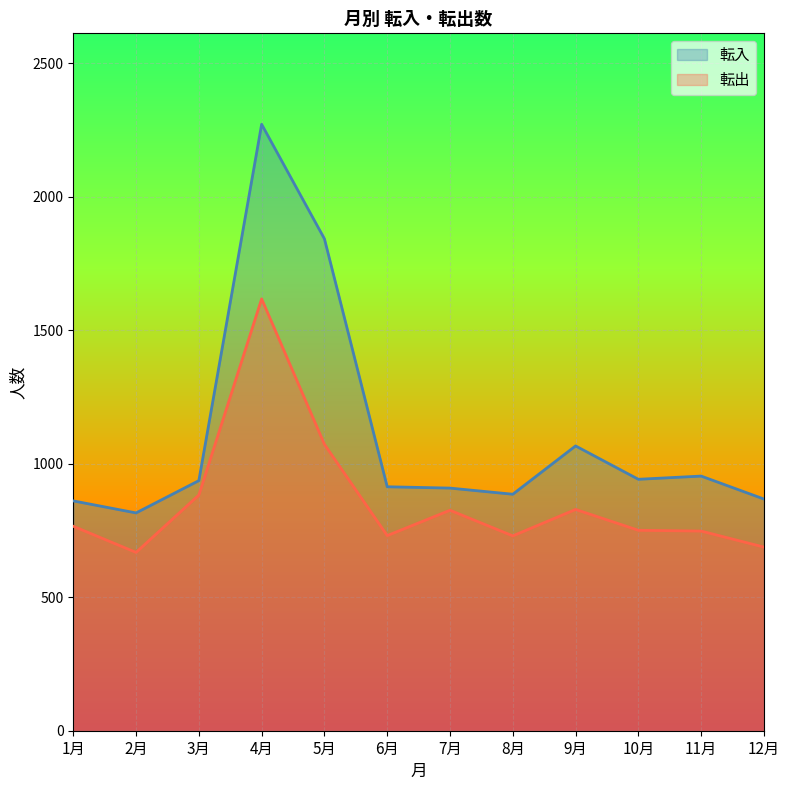

In 転入, how many points are higher than both neighbors (excluding endpoints)?

3